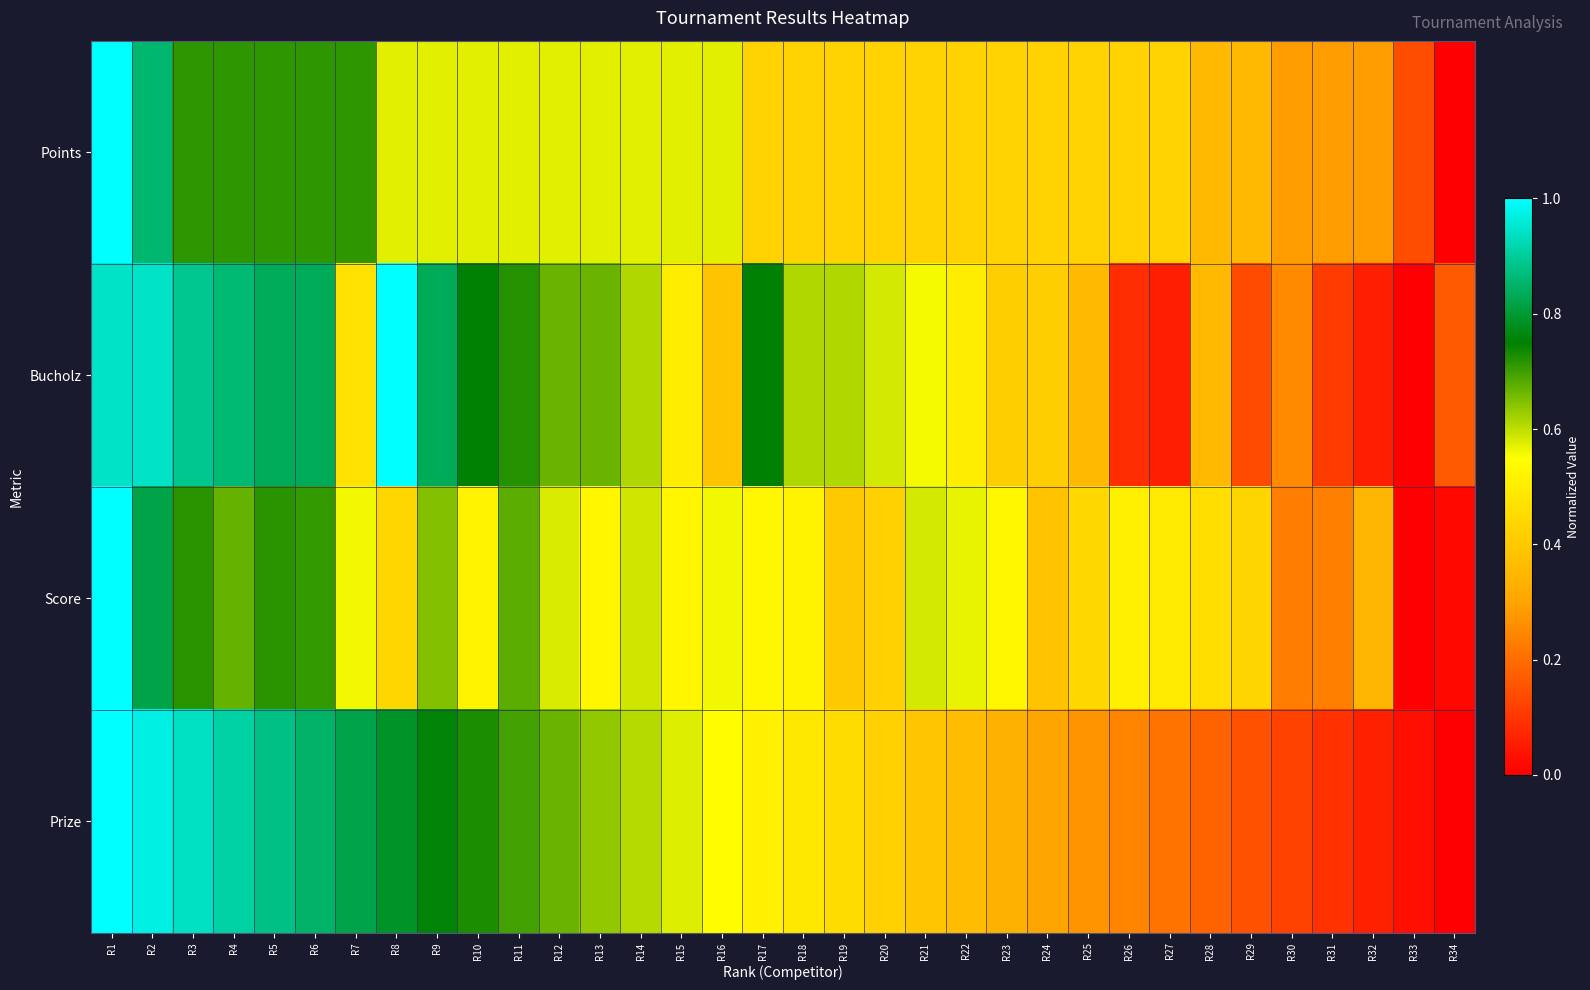

At how many categories does at least one series exceed 0?

34